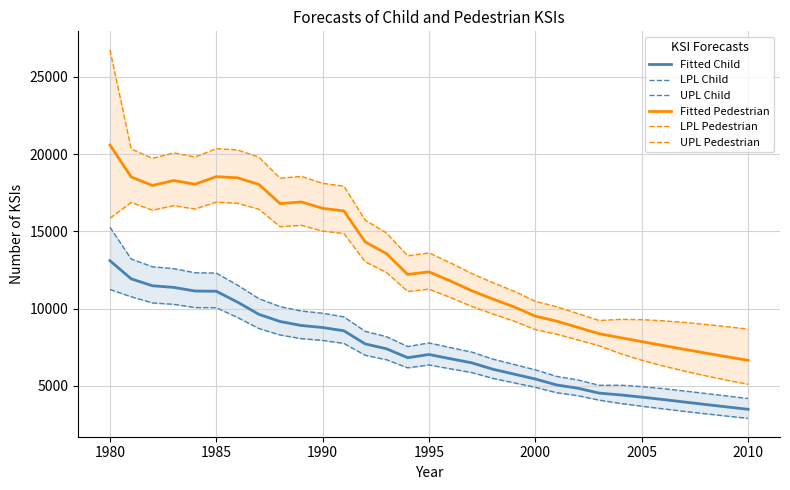

The value of Fitted Pedestrian at 2010 is 1438.6. True or false?

False